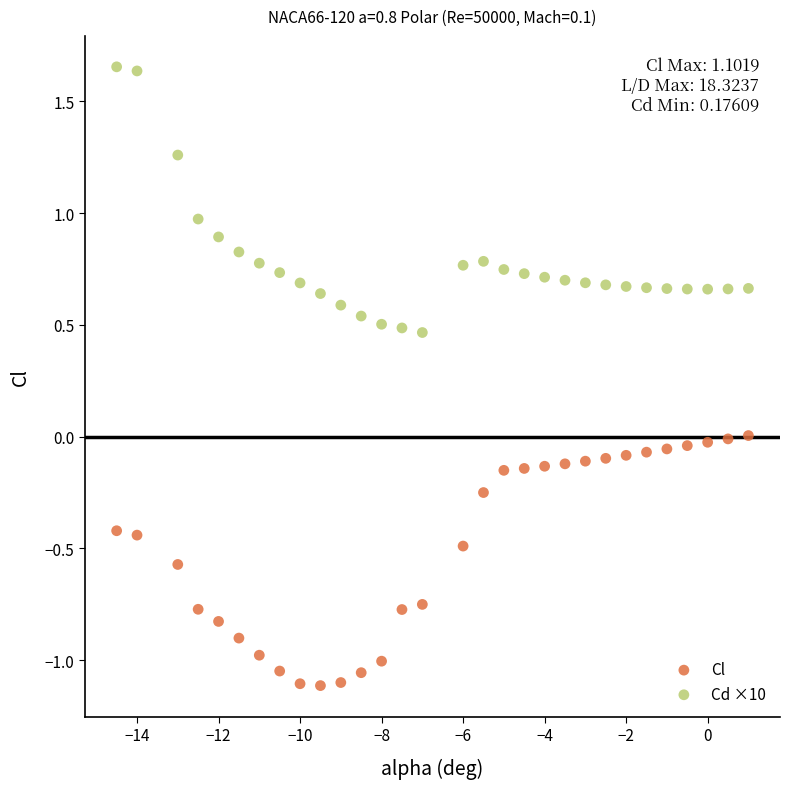

Which series has the largest Y range (max minus min)?

Cd ×10